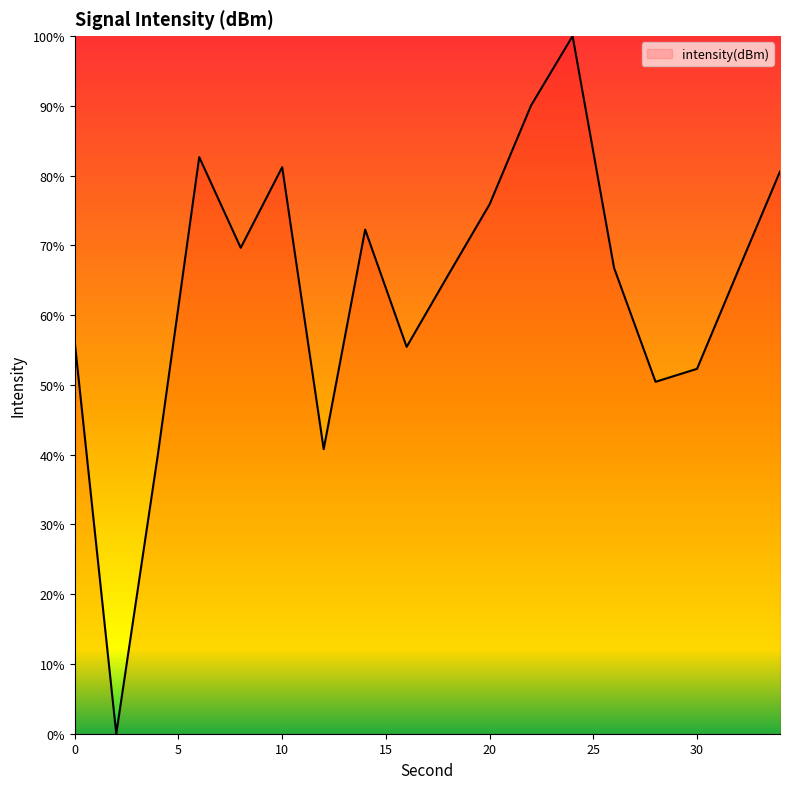

What is the maximum value shown in the chart?

100.0